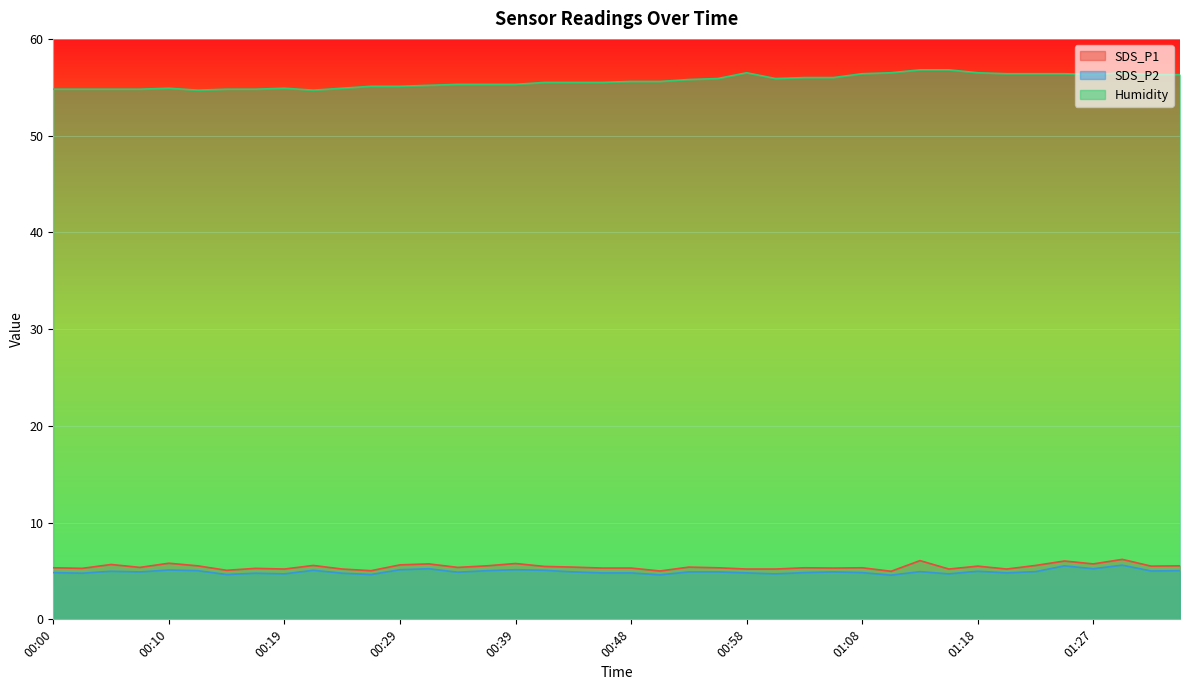

What value does the SDS_P2 series have at 00:39?

5.1